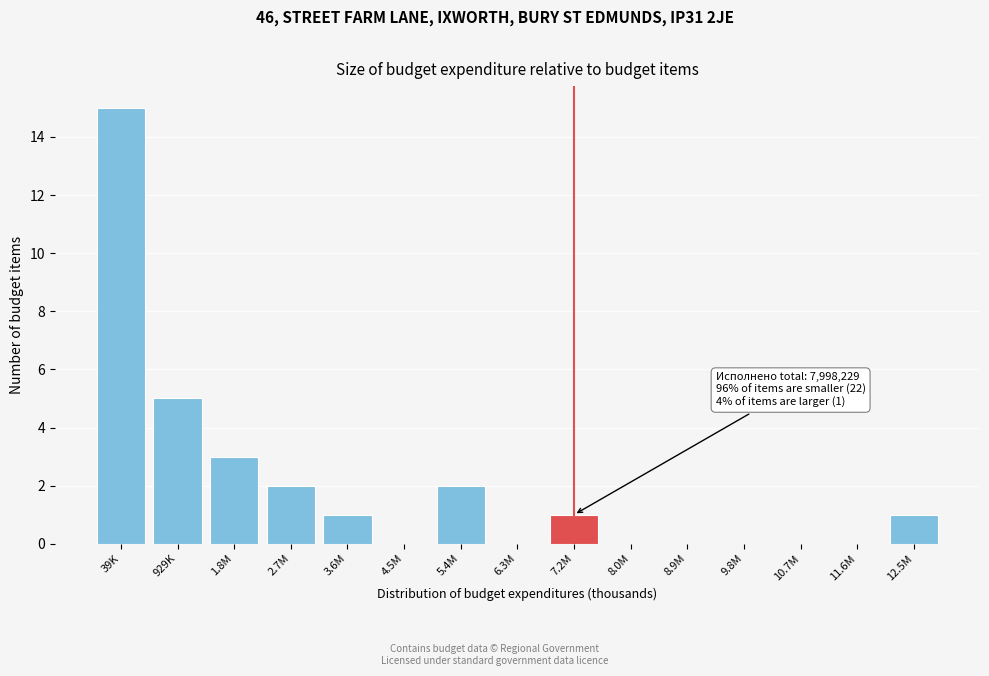

Reading left to right, extract all data points from this chart.

39K=15	929K=5	1.8M=3	2.7M=2	3.6M=1	4.5M=0	5.4M=2	6.3M=0	7.2M=1	8.0M=0	8.9M=0	9.8M=0	10.7M=0	11.6M=0	12.5M=1